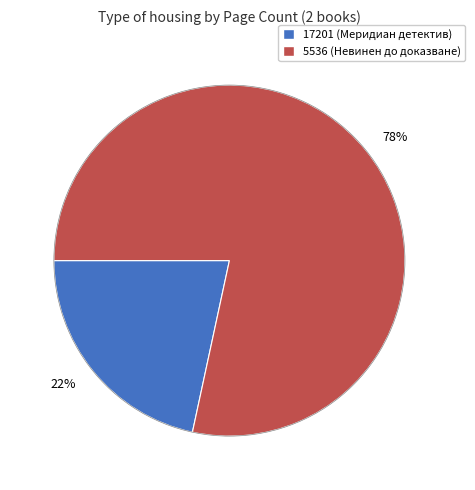

Between 22% and 78%, which is larger?

78%